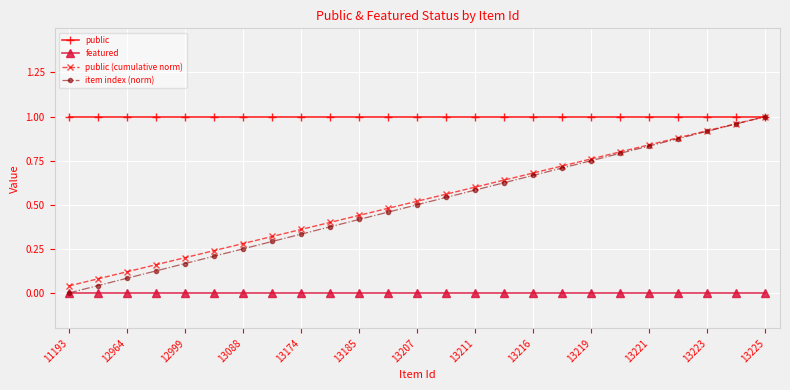

How many data points in item index (norm) are above 0?

24